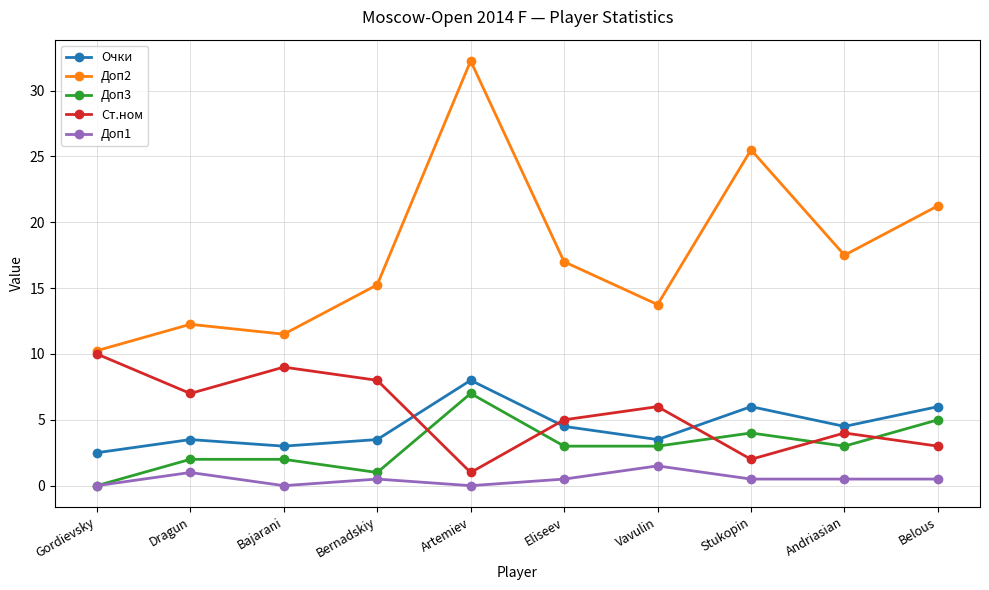

Which series has the largest total across all categories?

Доп2